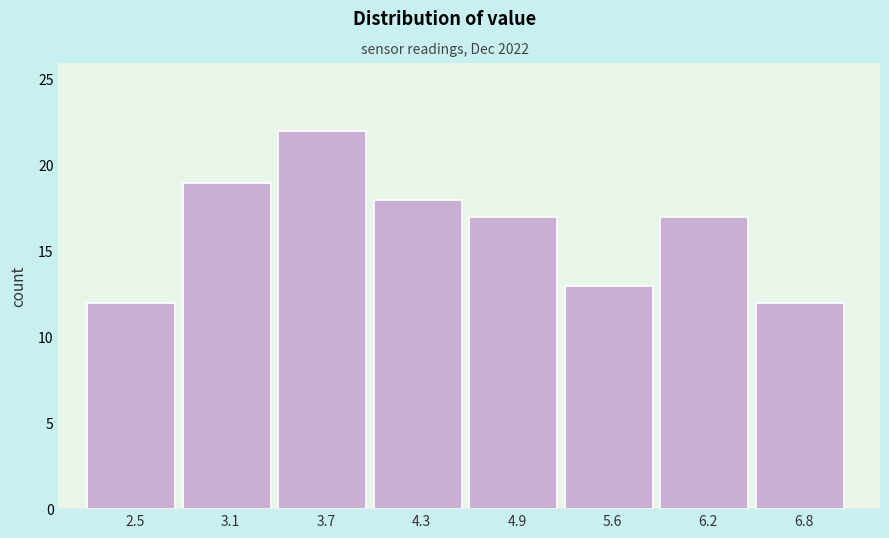

Reading left to right, extract all data points from this chart.

12	19	22	18	17	13	17	12